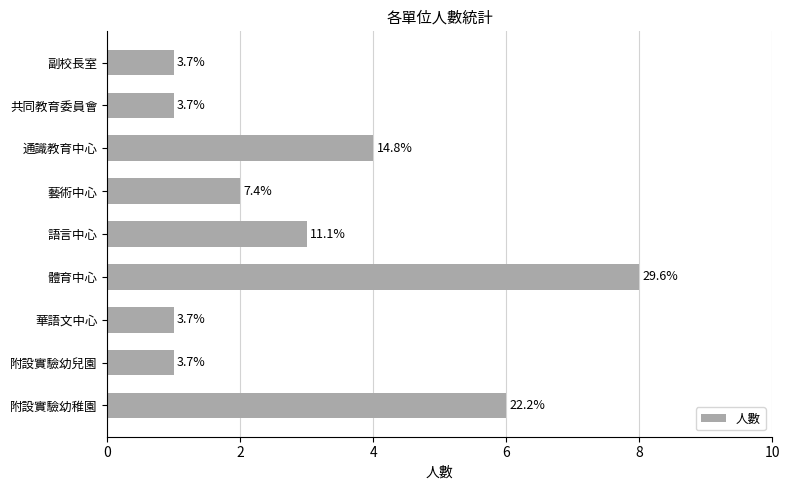

Are the bars horizontal?

Yes